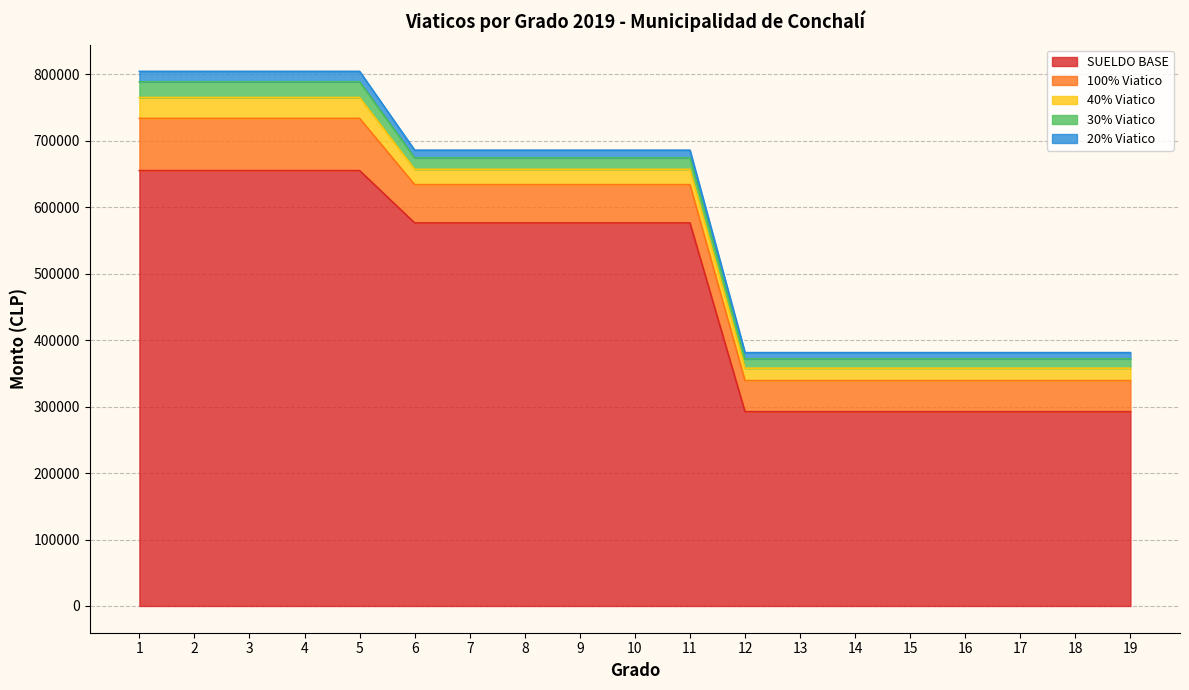

How many data points in 100% Viatico are less than 57644?

8